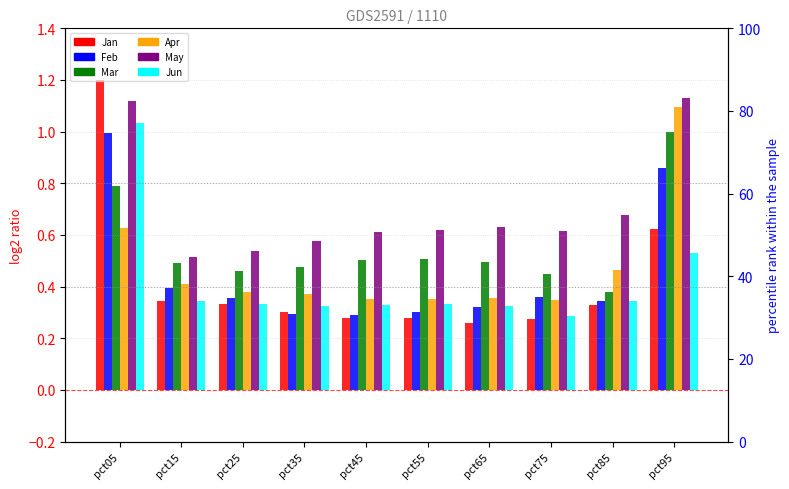

Reading left to right, list all the values displayed in this chart.

Jan: 1.2	0.3	0.3	0.3	0.3	0.3	0.3	0.3	0.3	0.6
Feb: 1.0	0.4	0.4	0.3	0.3	0.3	0.3	0.4	0.3	0.9
Mar: 0.8	0.5	0.5	0.5	0.5	0.5	0.5	0.4	0.4	1.0
Apr: 0.6	0.4	0.4	0.4	0.4	0.4	0.4	0.3	0.5	1.1
May: 1.1	0.5	0.5	0.6	0.6	0.6	0.6	0.6	0.7	1.1
Jun: 1.0	0.3	0.3	0.3	0.3	0.3	0.3	0.3	0.3	0.5